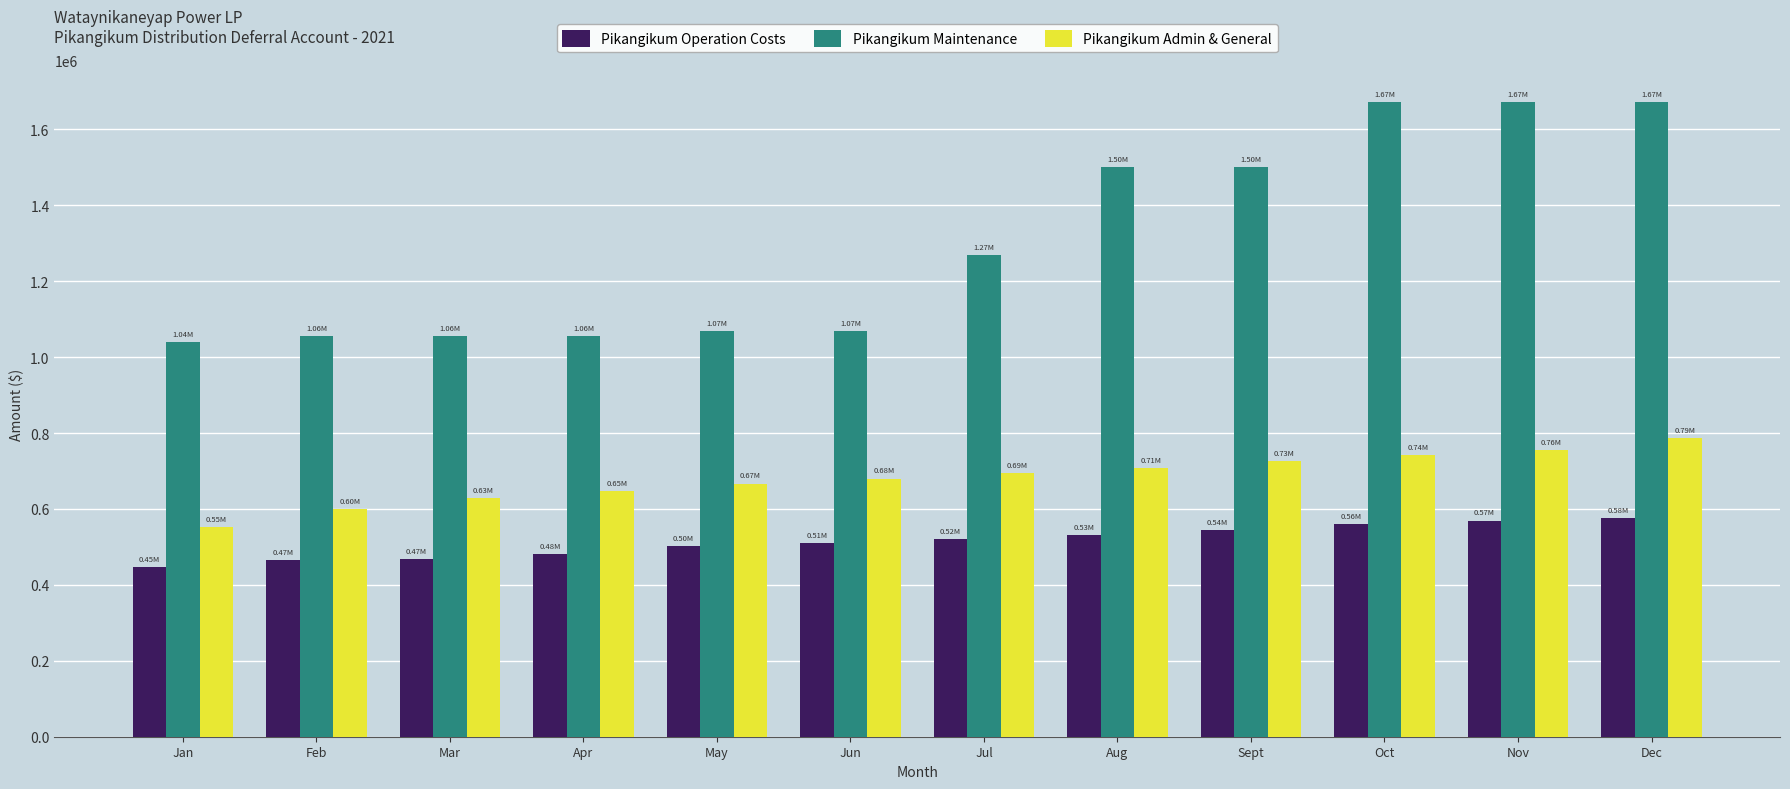

Which category has the lowest value in the Pikangikum Maintenance series?

Jan